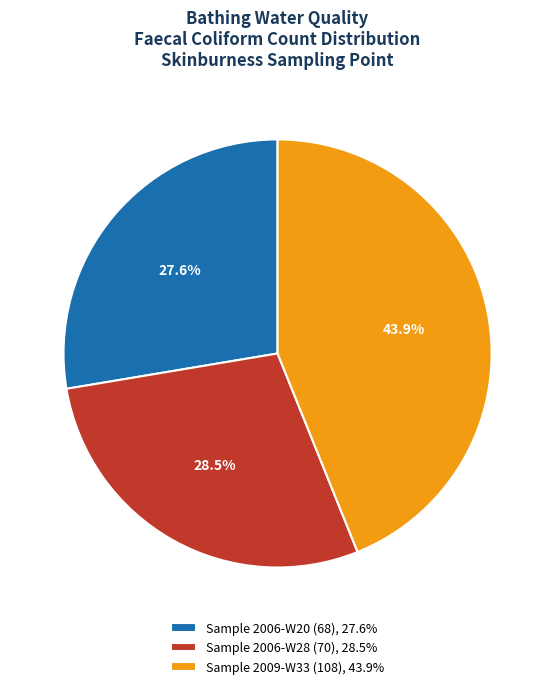

Combined, what portion of the pie is Sample 2009-W33 (108) and Sample 2006-W28 (70)?

72.4%